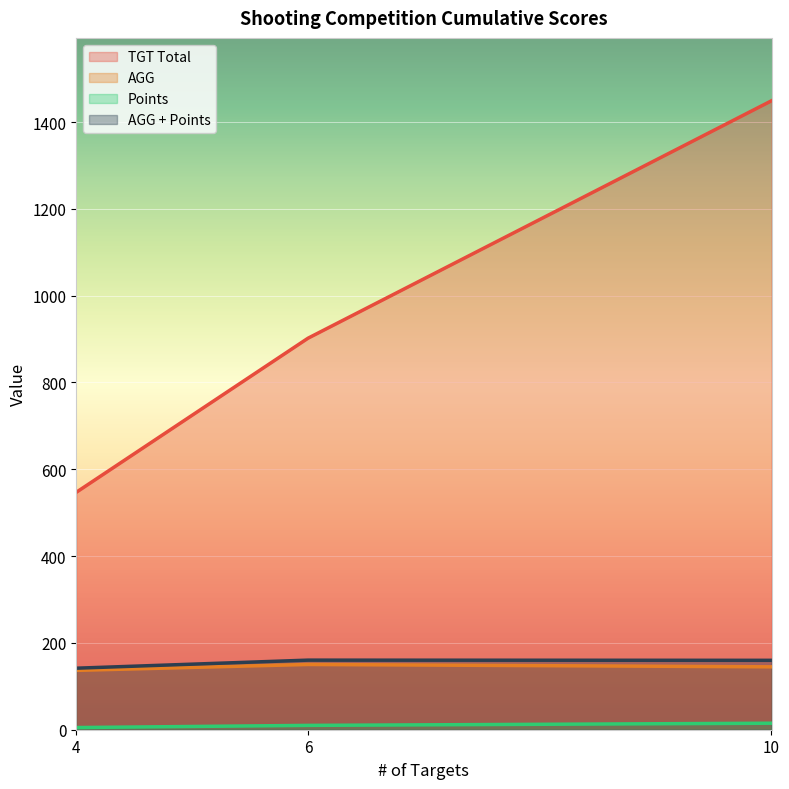

Is it true that Points equals 15.8 at 6?

False